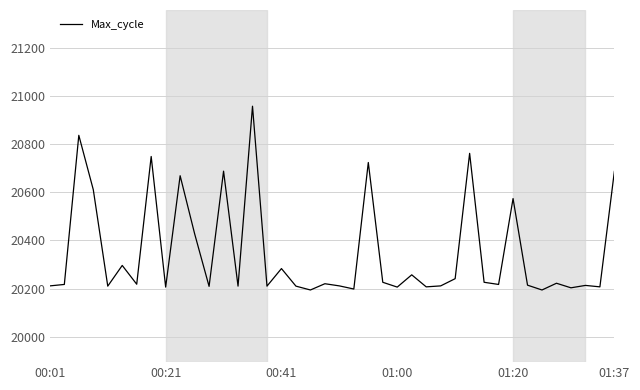

What is the maximum value shown in the chart?

20958